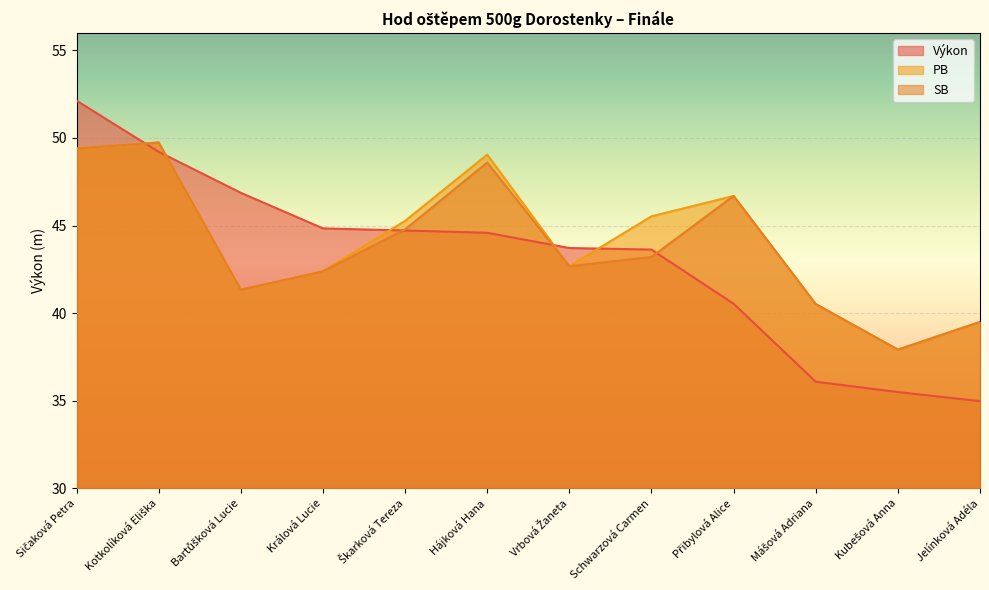

Where is the first local maximum for SB?

Kotkolíková Eliška